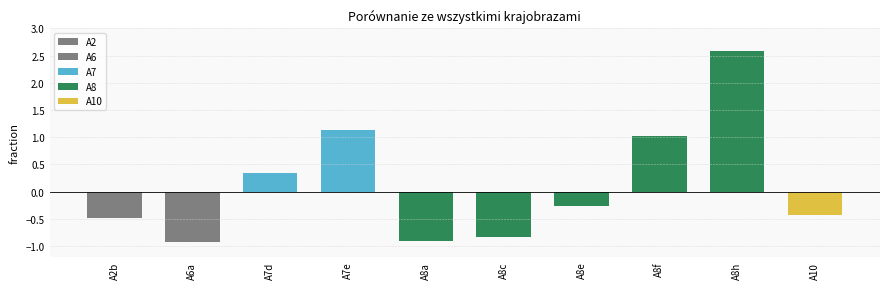

What is the change in value from A7d to A10?

-0.8